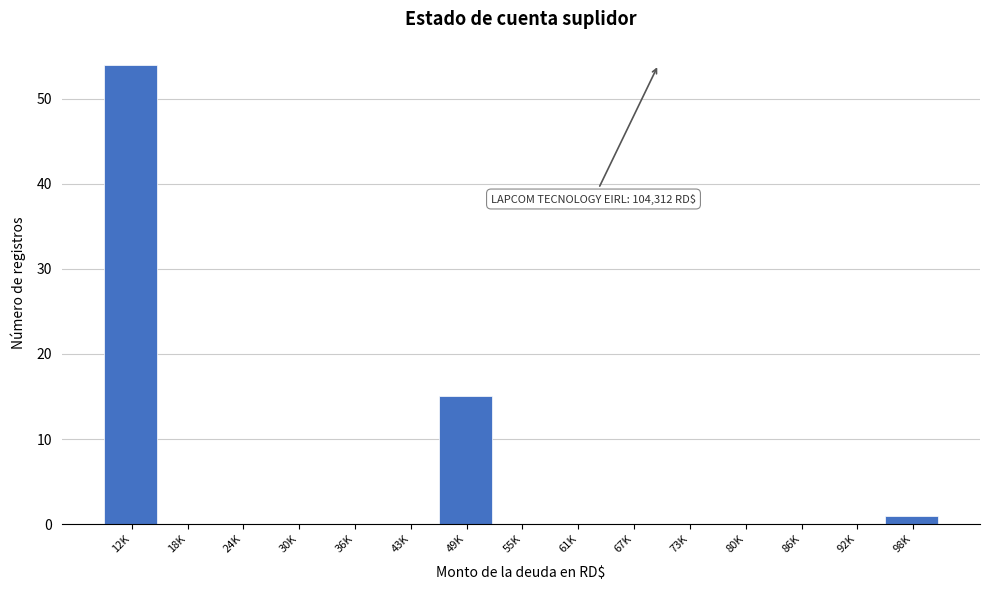

Reading right to left, transcribe all the data shown in this chart.

98K=1	92K=0	86K=0	80K=0	73K=0	67K=0	61K=0	55K=0	49K=15	43K=0	36K=0	30K=0	24K=0	18K=0	12K=54